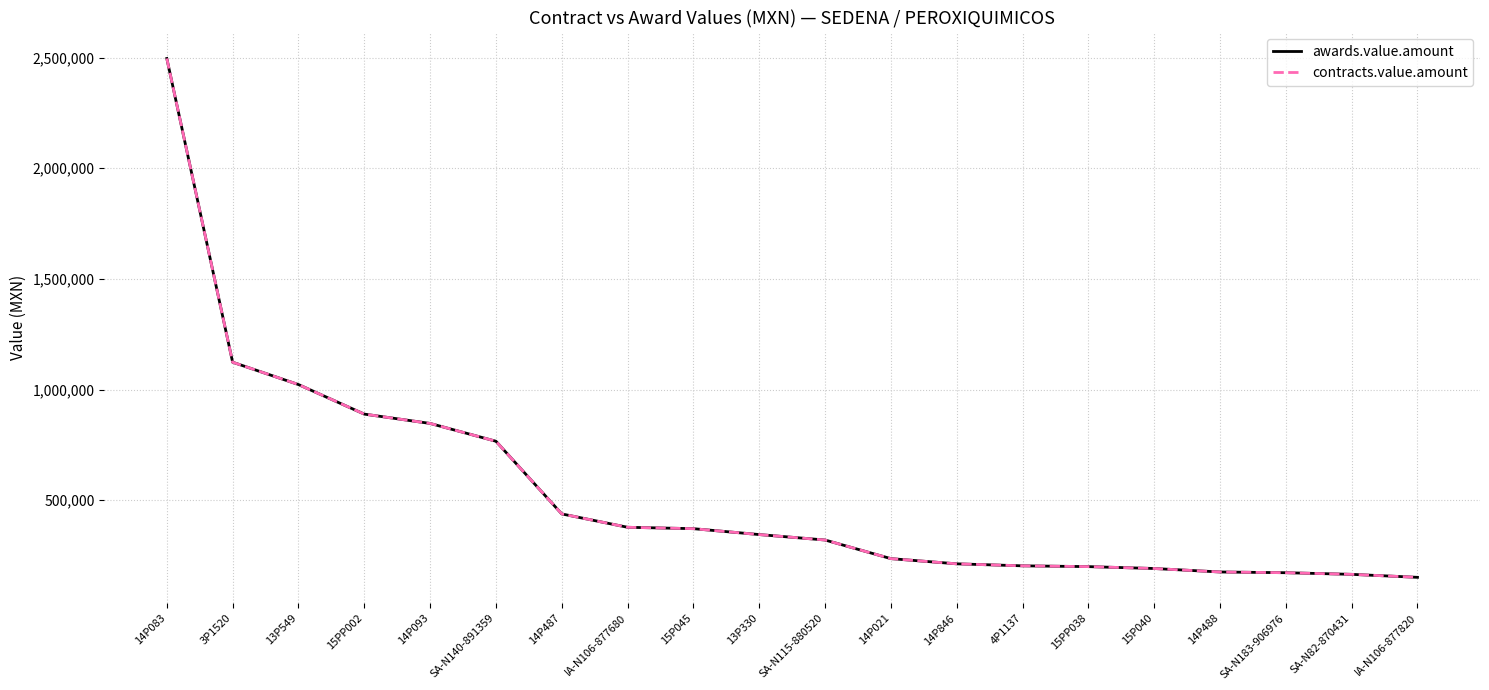

True or false: awards.value.amount and contracts.value.amount cross at least once.

False